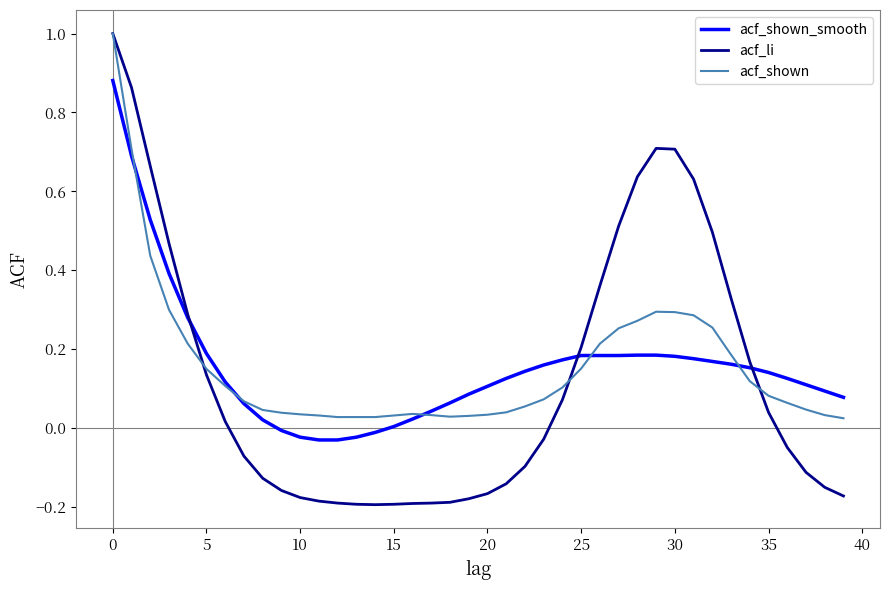

After their last crossing, which series has the higher values: acf_li or acf_shown?

acf_shown